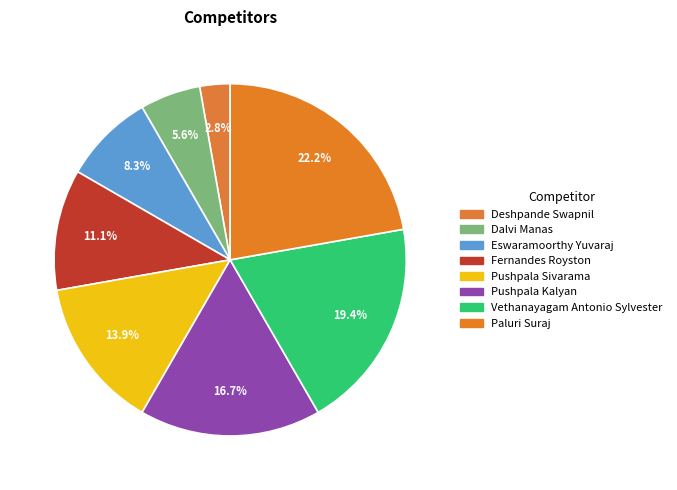

To the nearest percent, what is the combined percentage of Eswaramoorthy Yuvaraj and Dalvi Manas?

14%